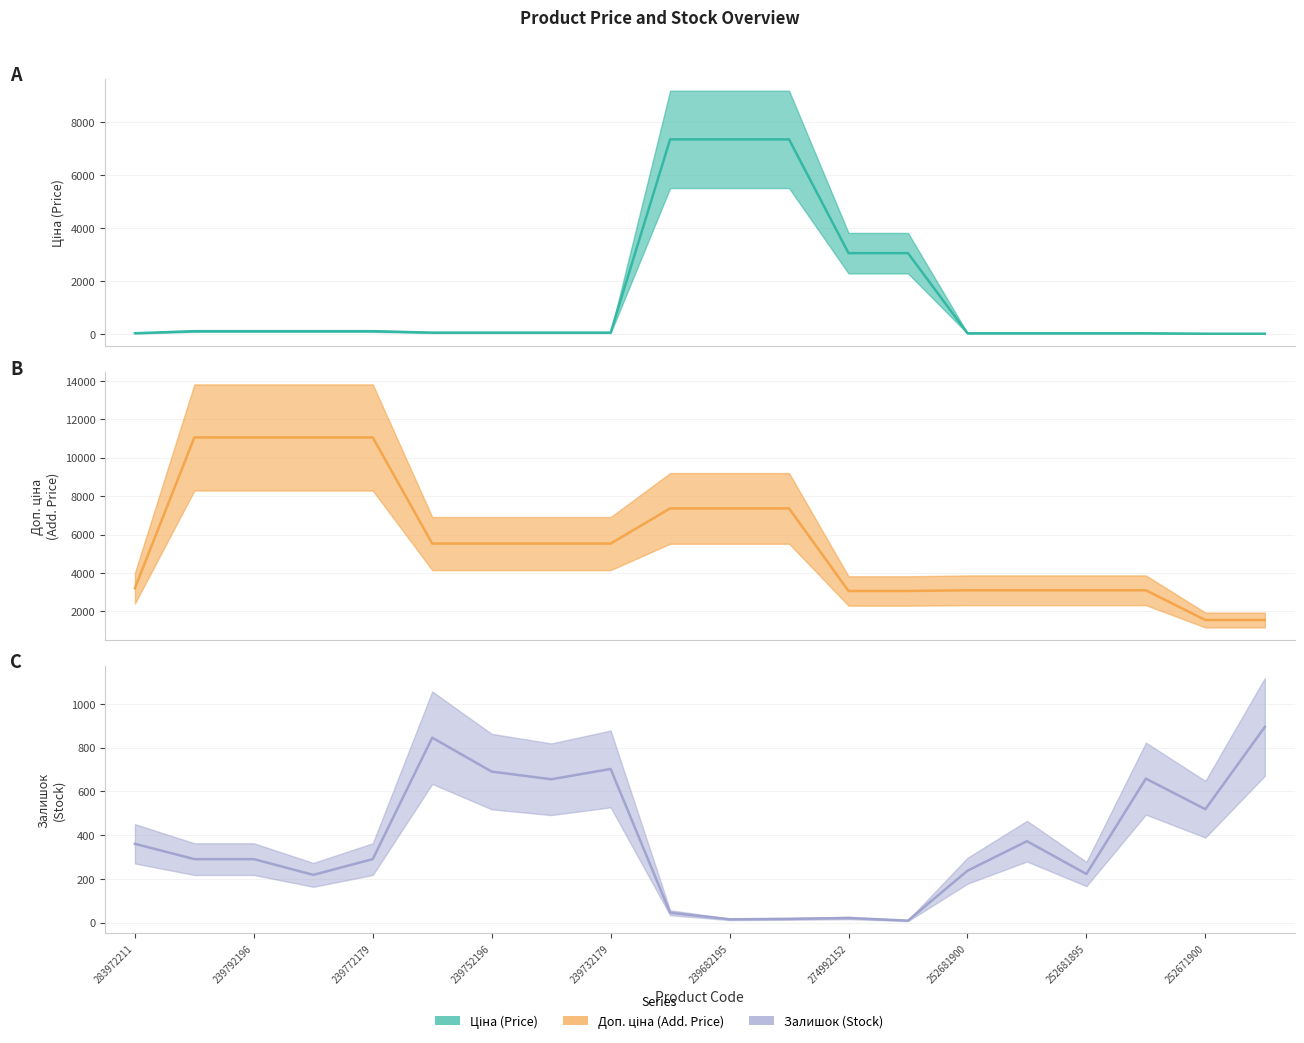

List the series in order of their peak value, highest first.

Доп. ціна (mid), Ціна (mid), Залишок (mid)